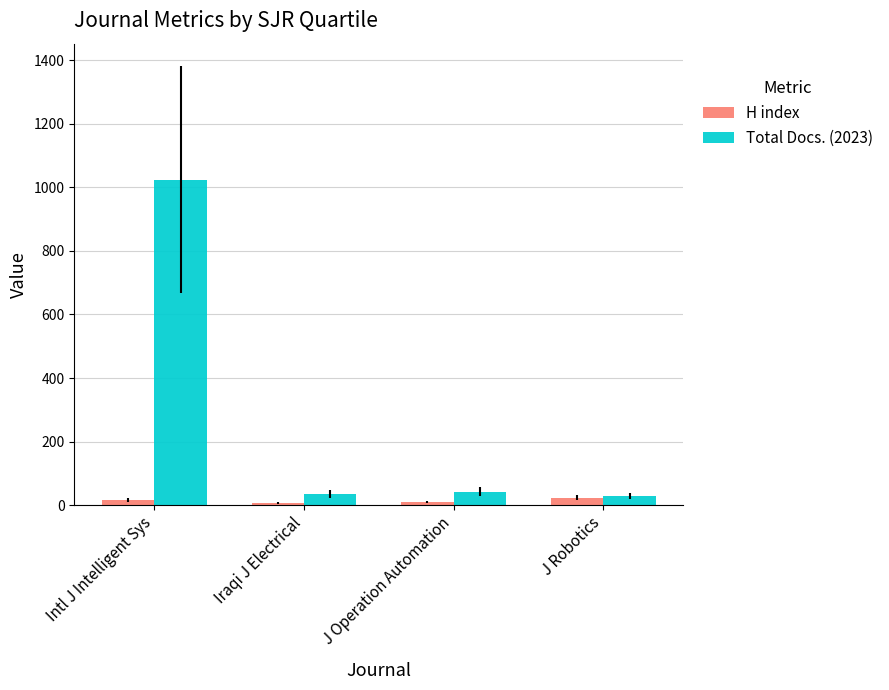

At Iraqi J Electrical, list the series in order from smallest to largest.

H index, Total Docs. (2023)